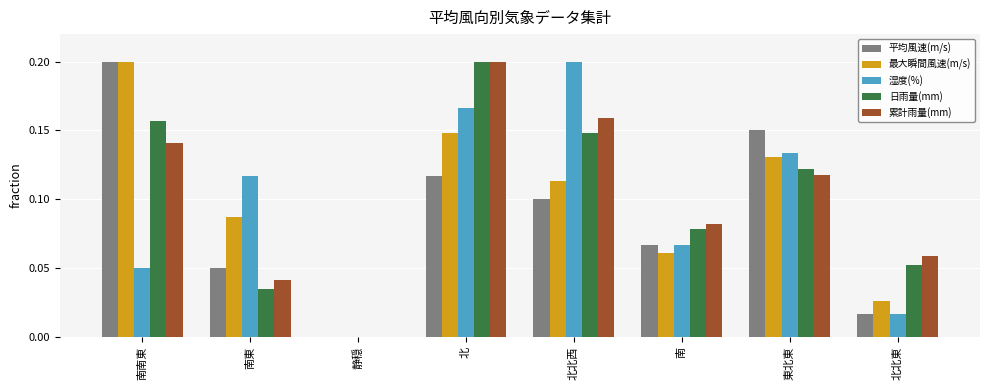

At which category is the sum across all series the highest?

北